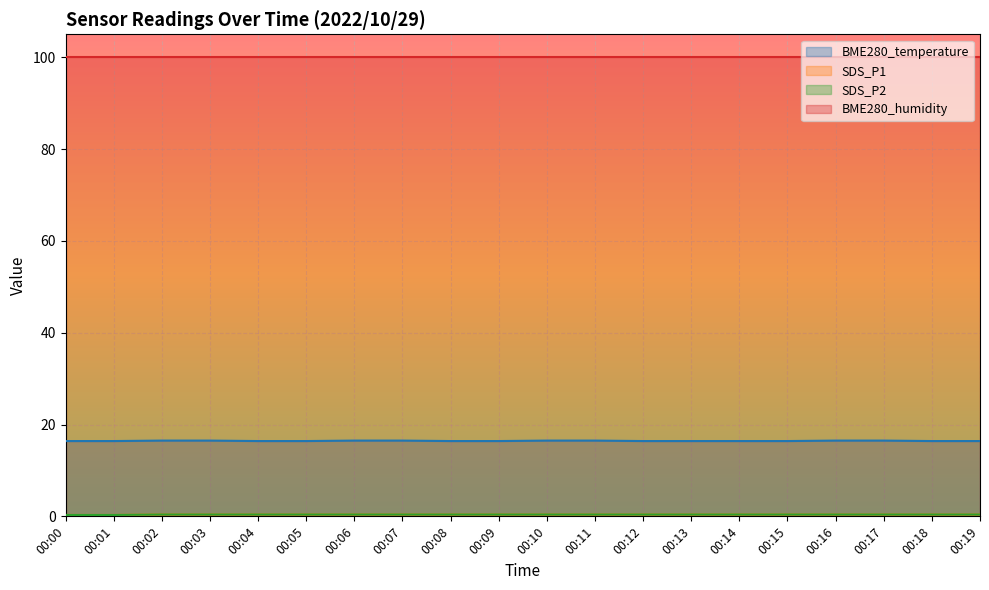

What is the value of the SDS_P2 point at the 20th from the left?

0.4